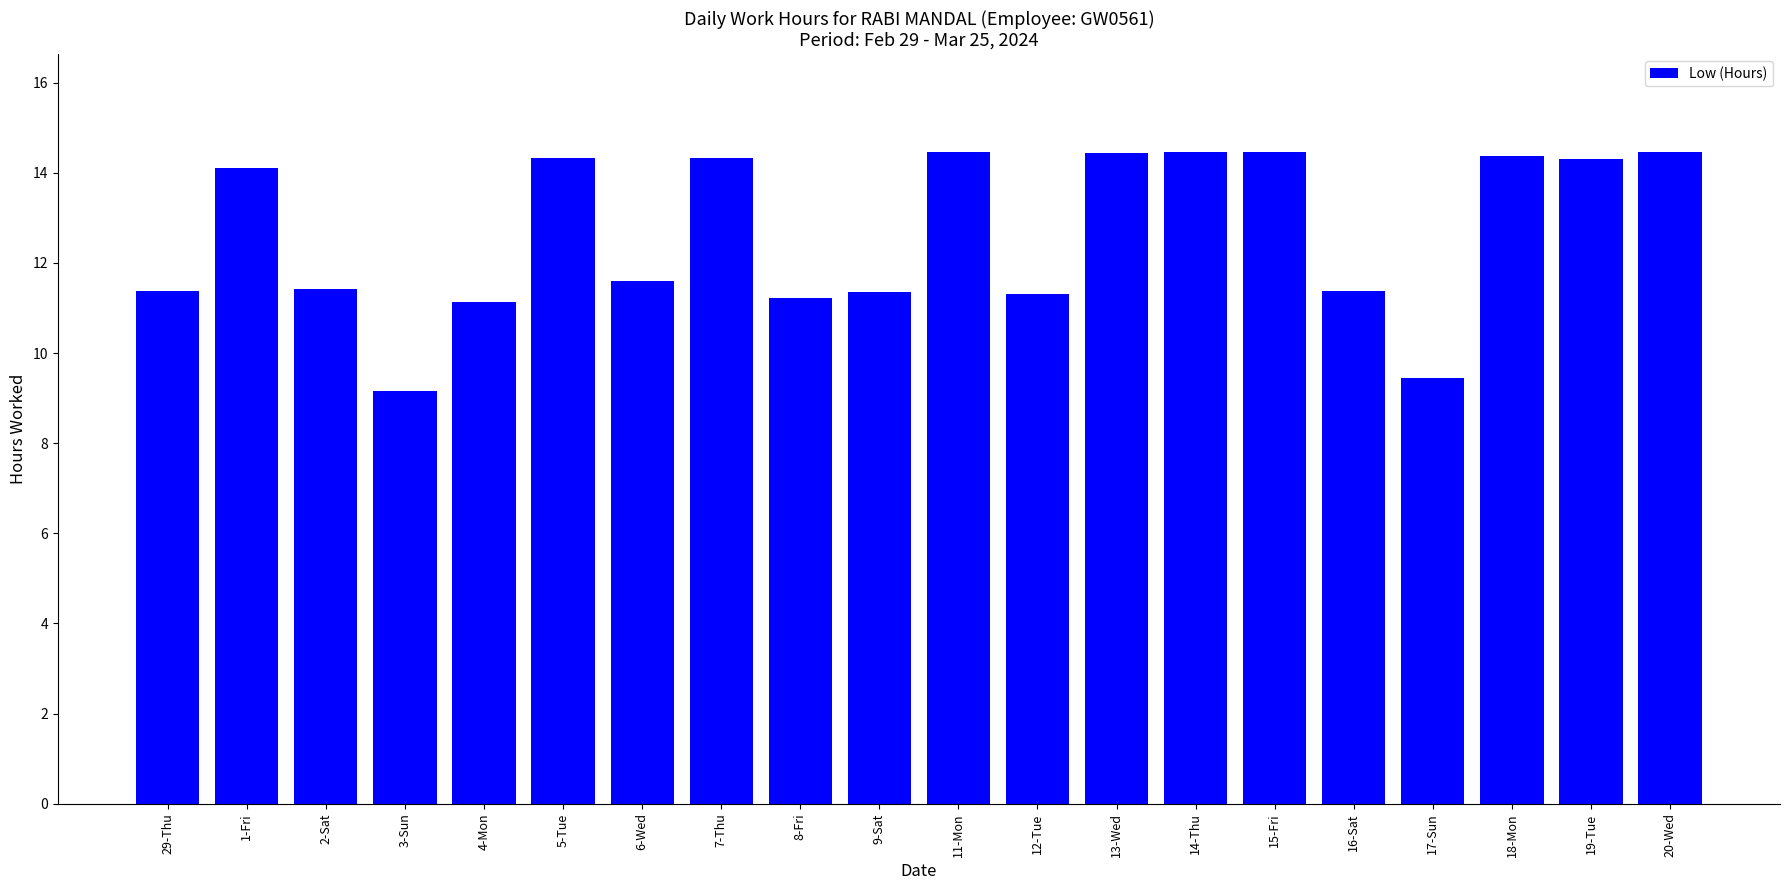

What is the average value?

12.7